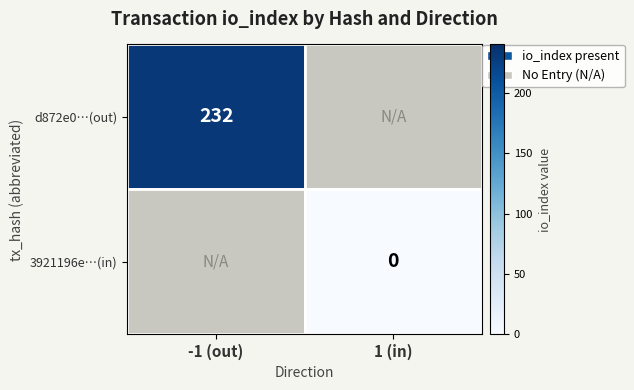

True or false: d872e0…(out) has a value of 232 at -1 (out).

True